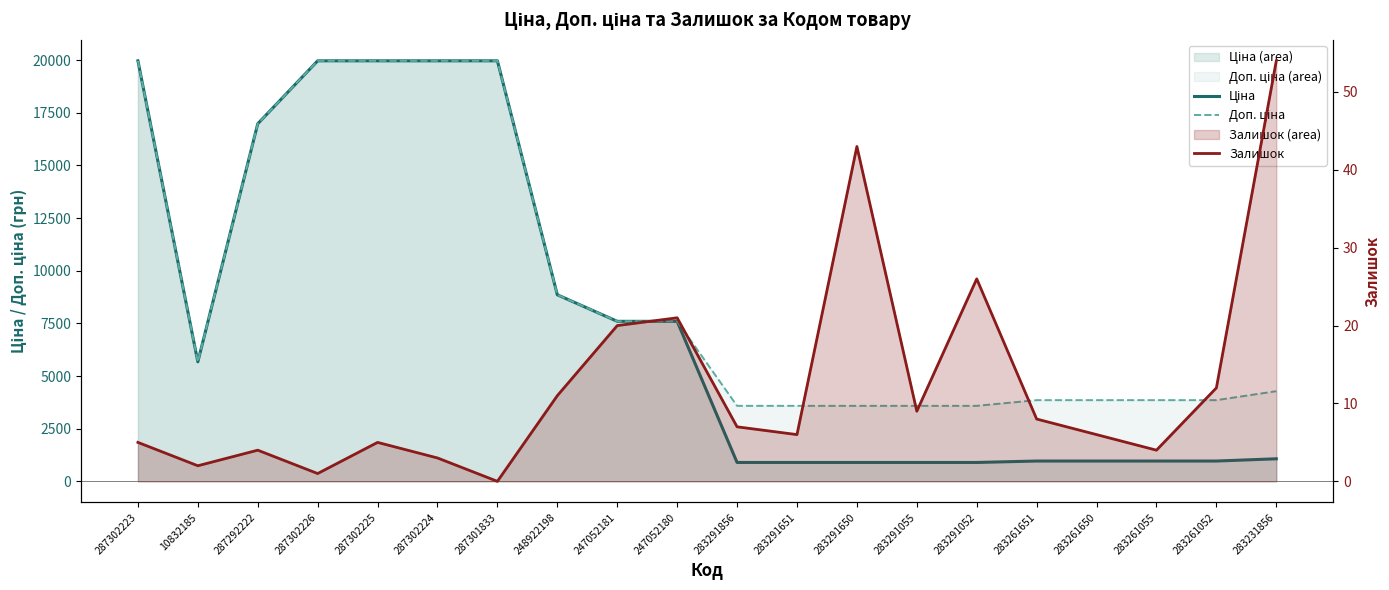

What is the difference between the highest and lowest values at 10832185?

5671.8